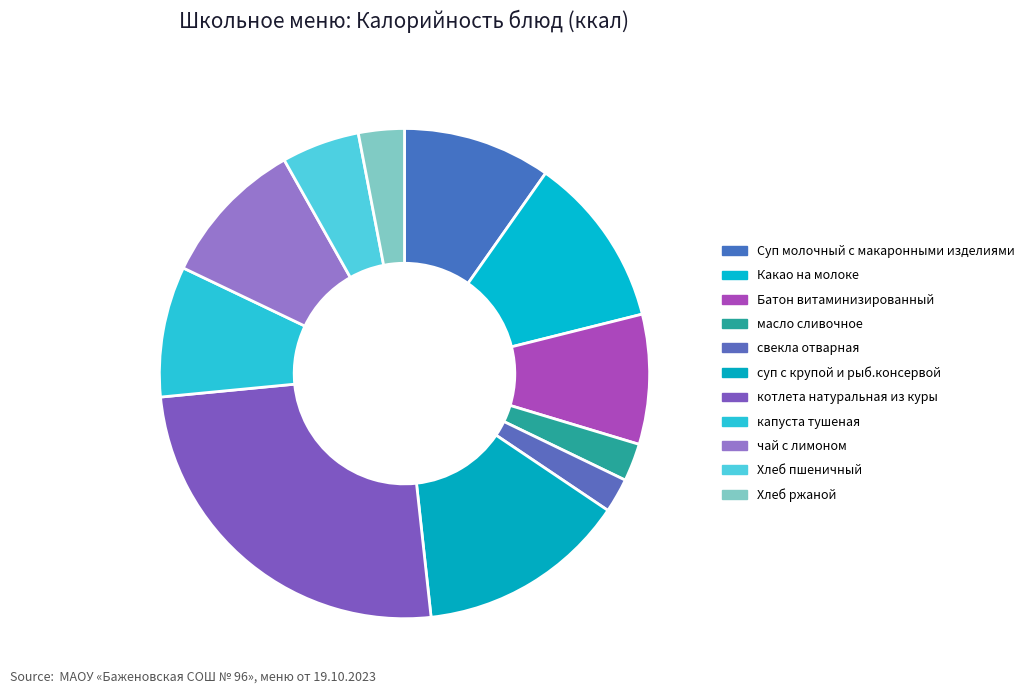

To the nearest percent, what is the difference between the Хлеб ржаной and свекла отварная slice percentages?

1%